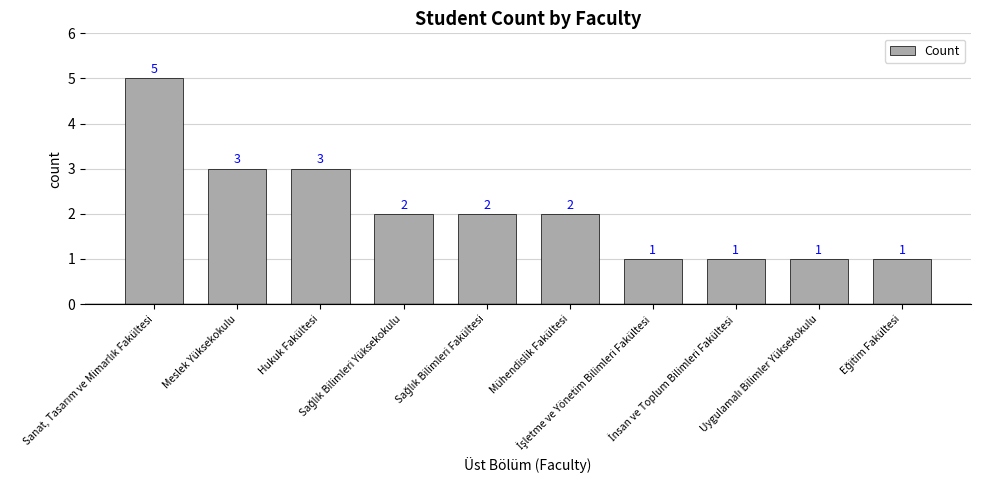

What is the greatest value displayed?

5